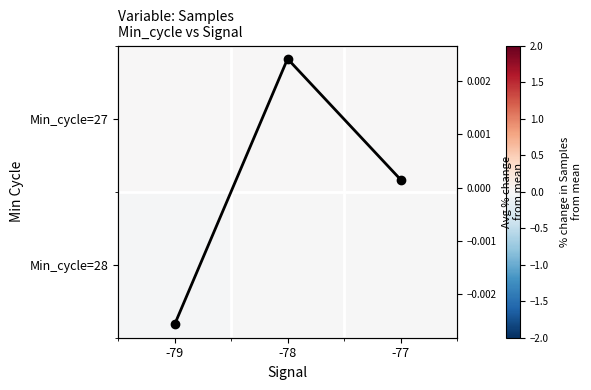

Is it true that Avg % change equals 0.0 at -77?

False